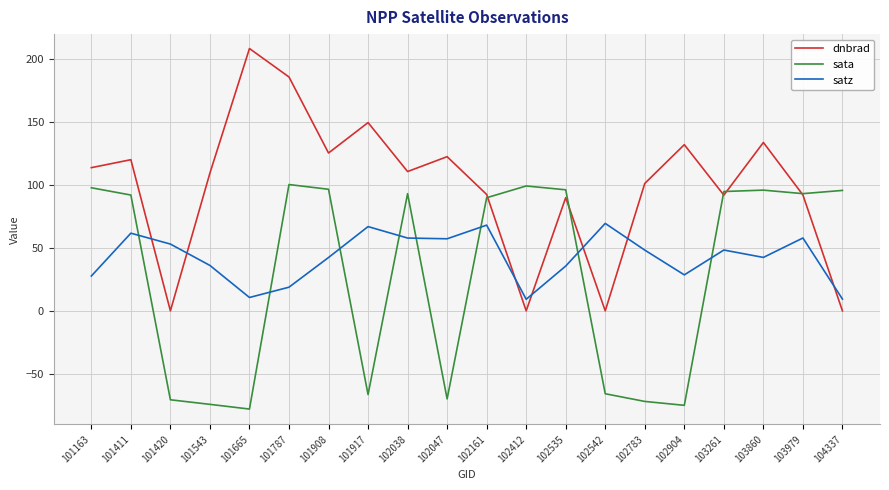

What is the lowest value of the dnbrad series?

0.1